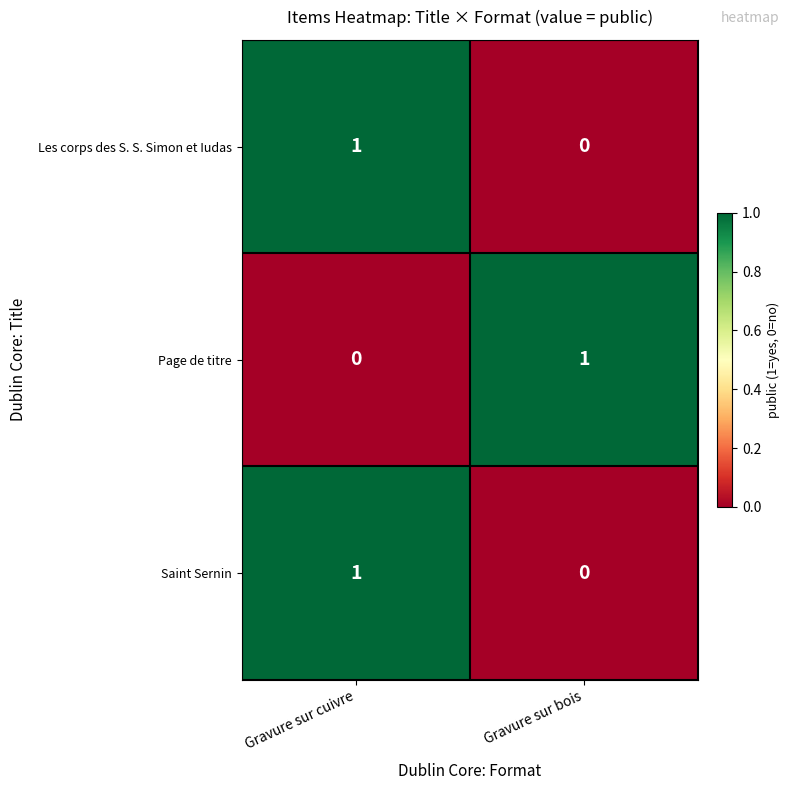

At which label does Saint Sernin reach its minimum?

Gravure sur bois